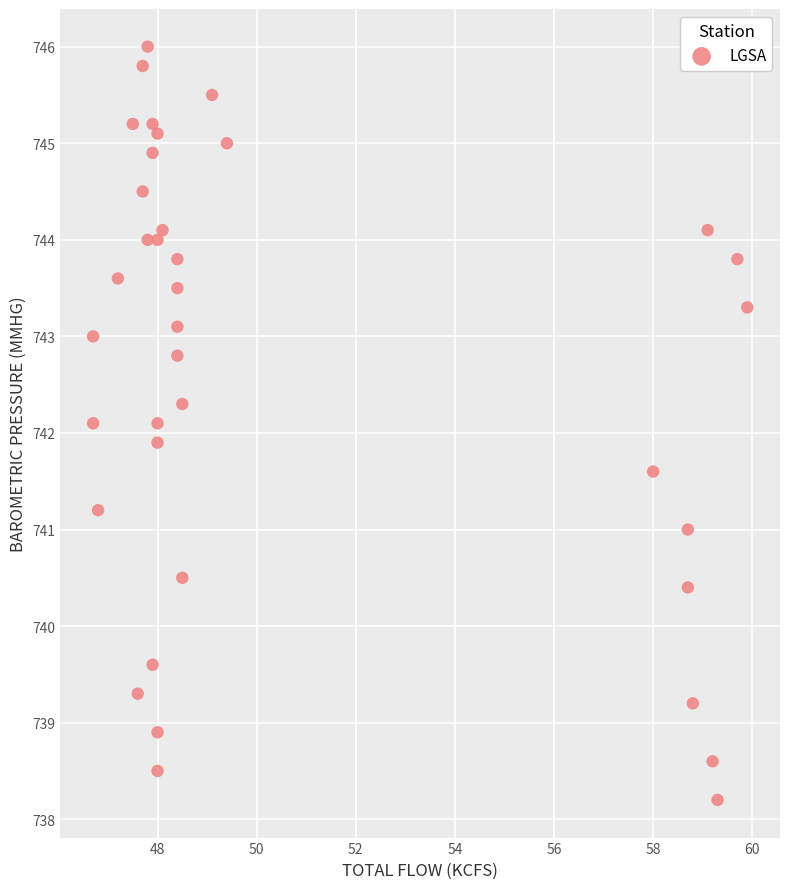

What is the range of Y values (max minus min)?

7.8